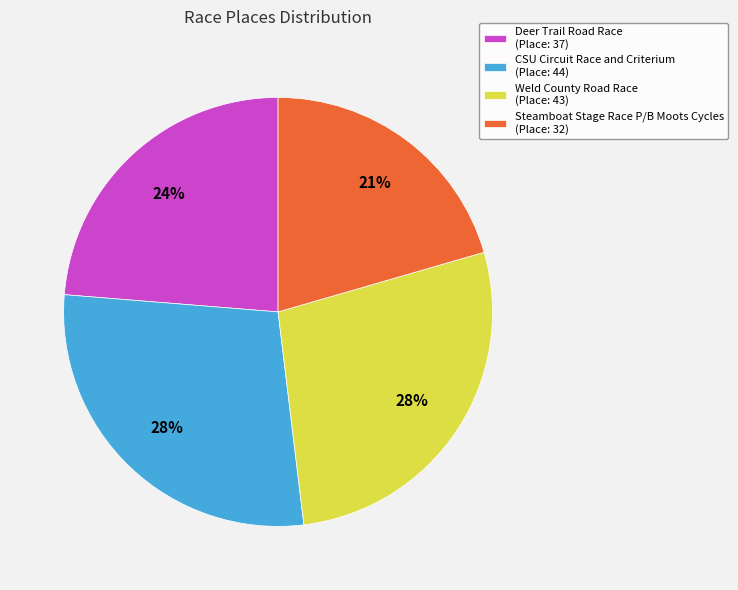

Is it true that CSU Circuit Race and Criterium (Place: 44) is 28% of the pie?

True